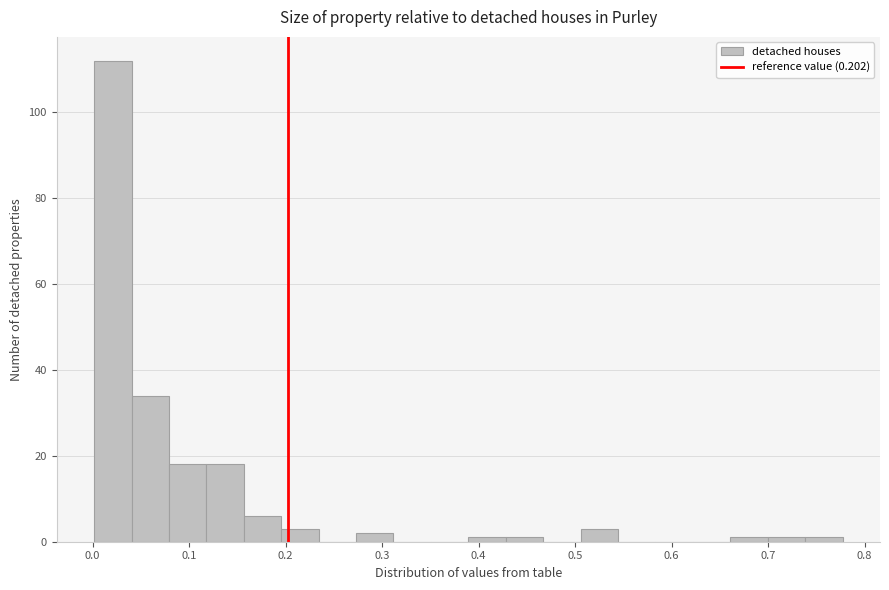

Read against the x-axis, roughly where is the centre of the tallest bar?

0.02